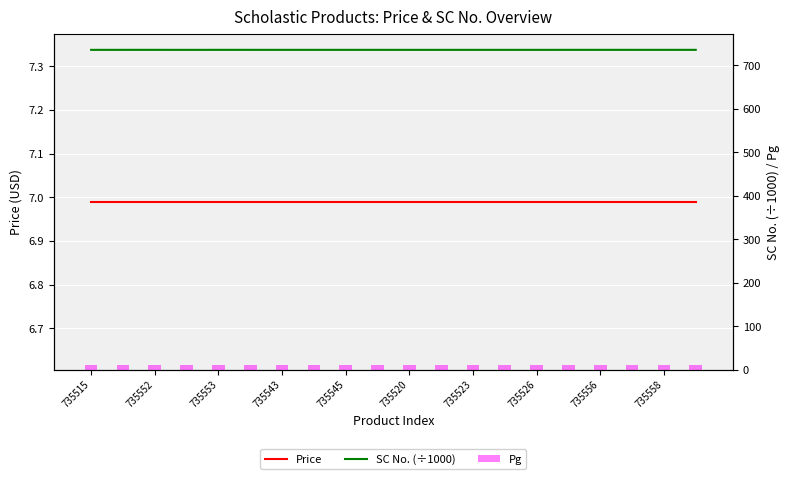

Which has a higher value, 16 or 19?

16